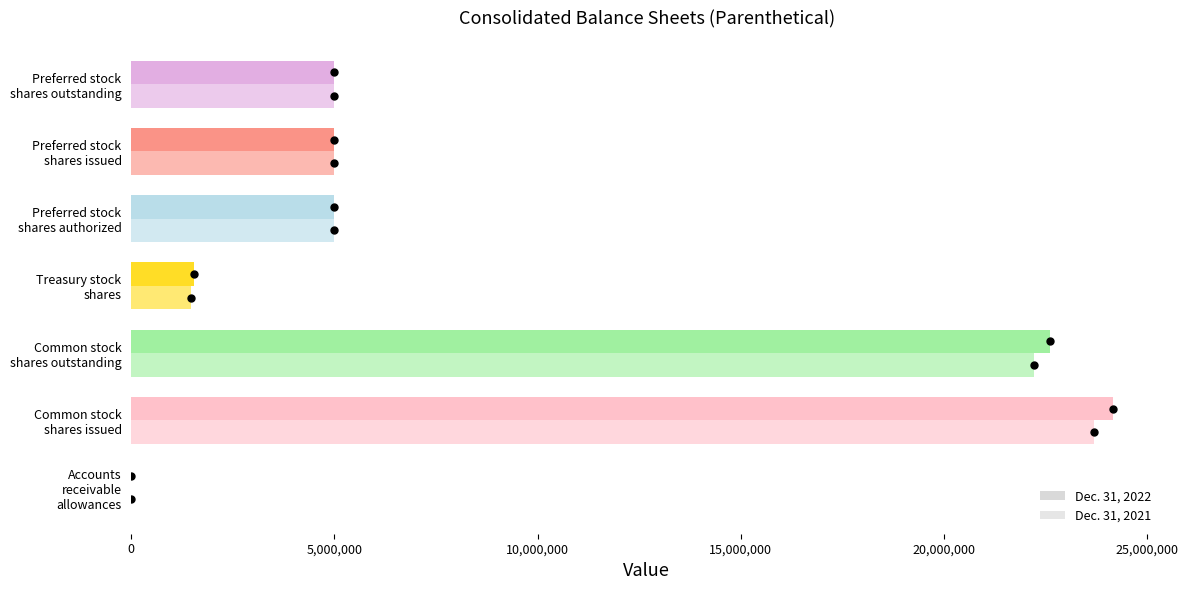

Rank the series by their maximum value, from lowest to highest.

Dec. 31, 2021, Dec. 31, 2022